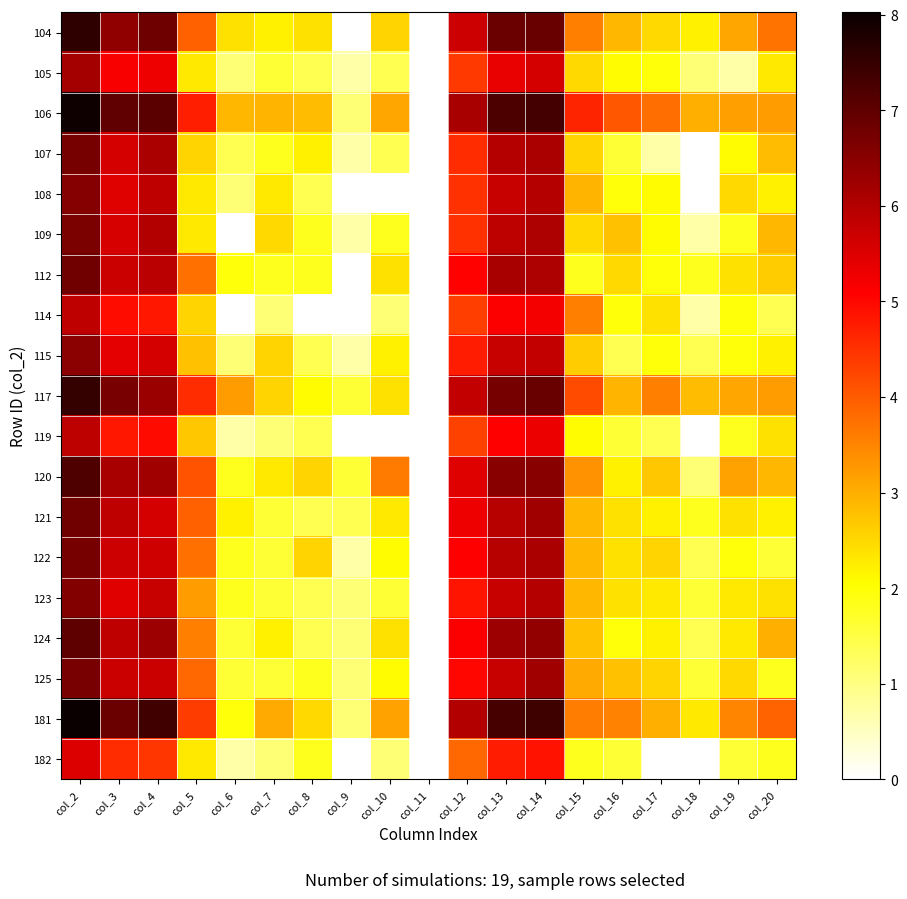

What is the spread (max minus min) of values at col_13?

2.5